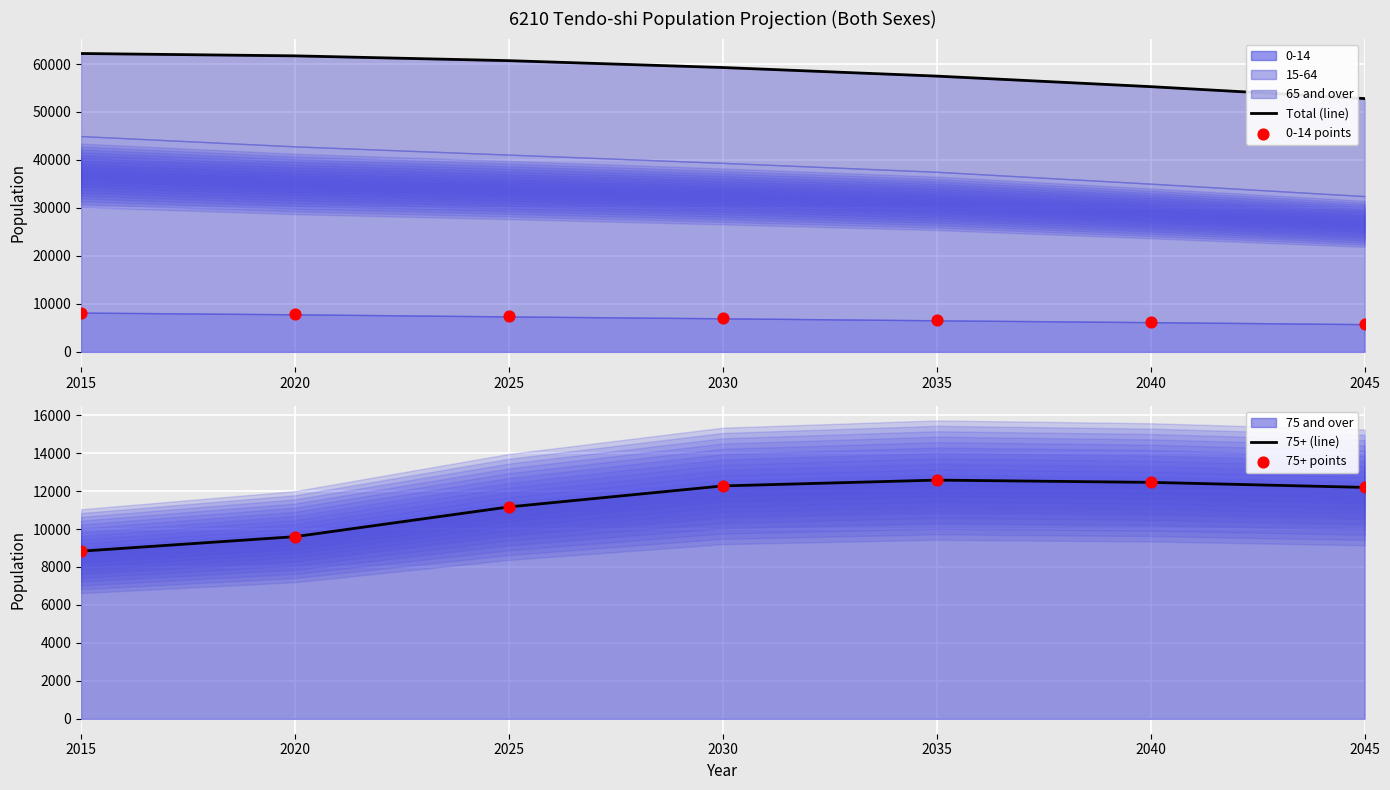

Which series reaches the maximum Y coordinate?

Total (line)